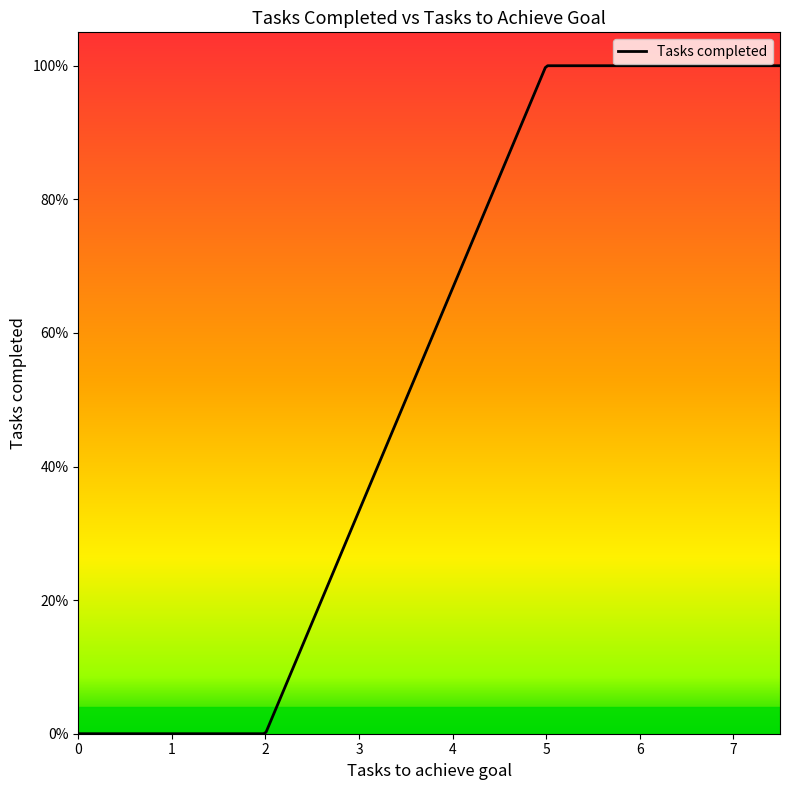

Where is the data nearest to the value 0?

1